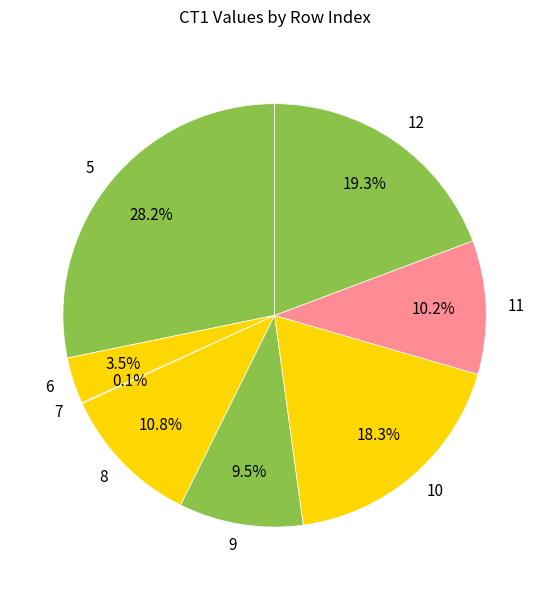

To the nearest percent, what is the combined percentage of 11 and 5?

38%